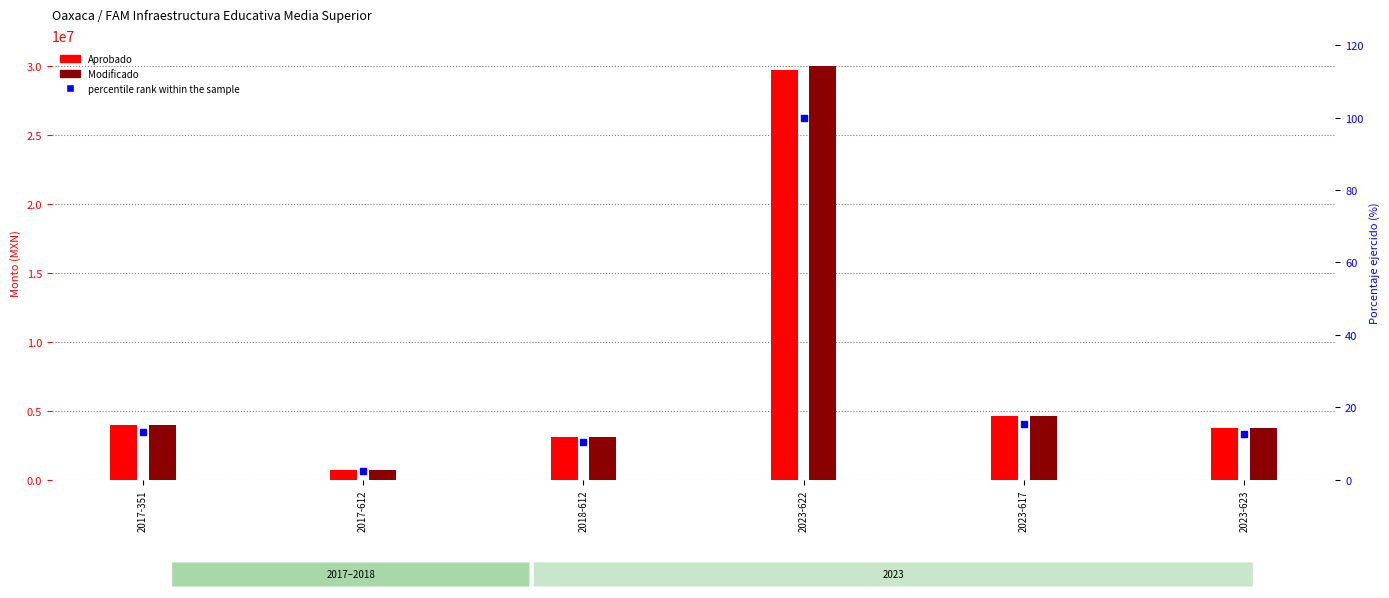

Which series has the widest spread of Y values?

Modificado